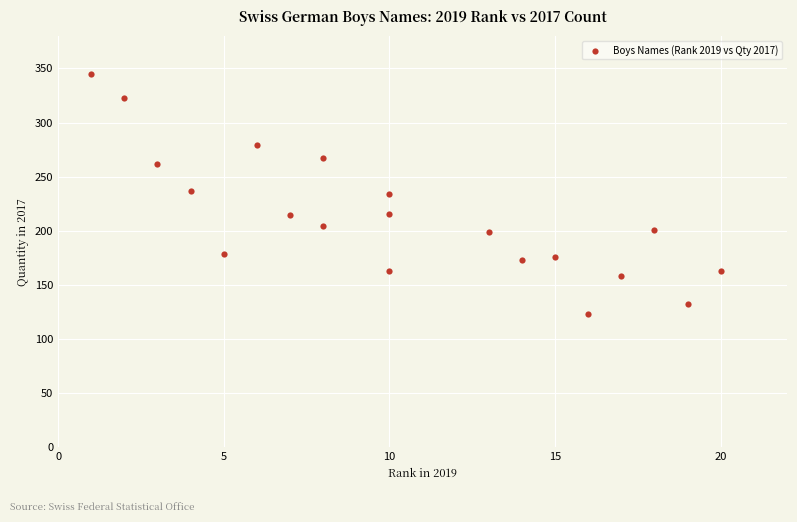

What is the range of X values (max minus min)?

19